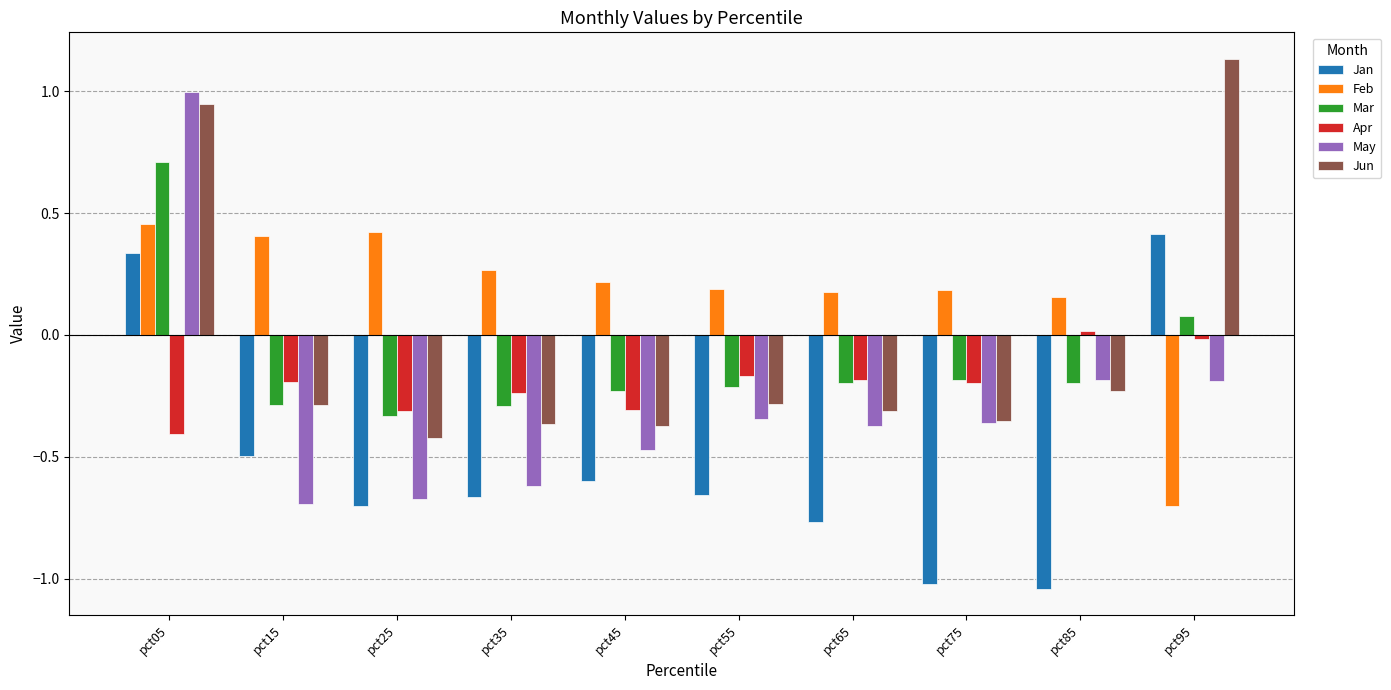

Count the Jan values in the range 0 to 1.

2